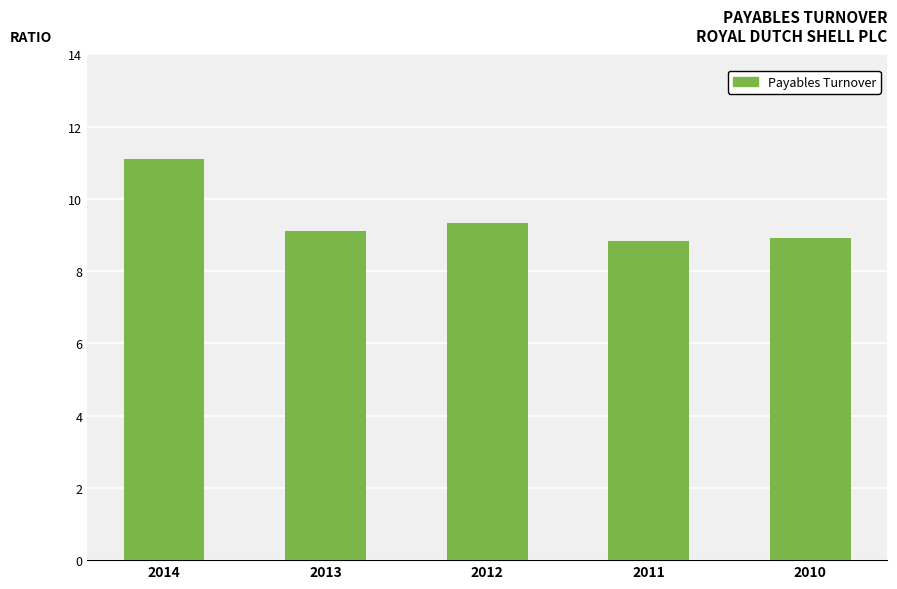

Approximately how many times larger is the value at 2012 compared to 2013?

1.0